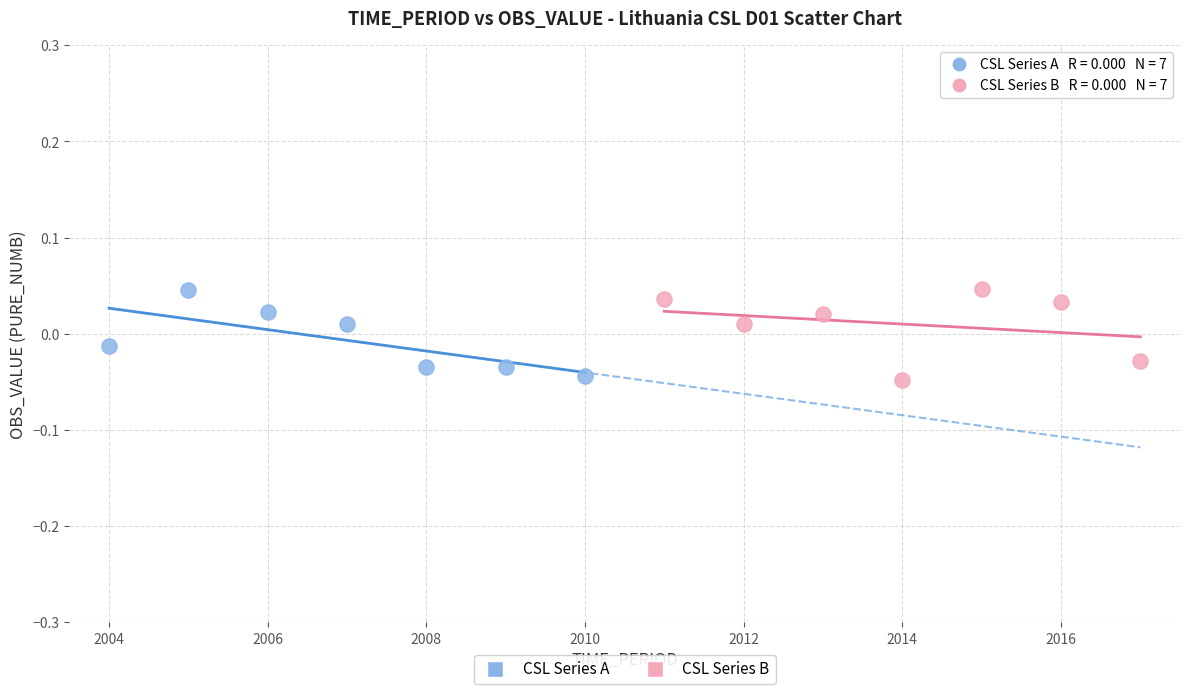

What are all the series names shown in the legend?

CSL Series A, CSL Series B